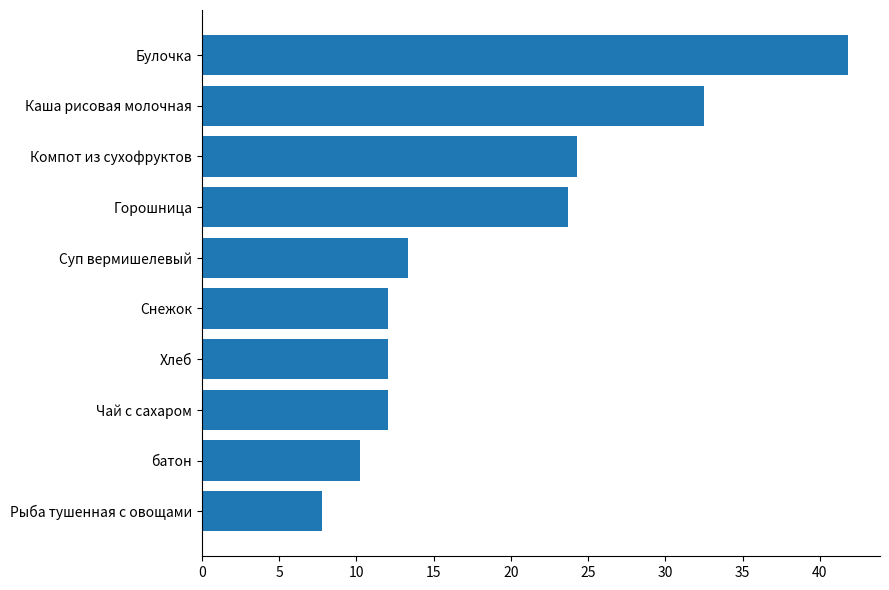

True or false: the data shows 13.3 at Суп вермишелевый.

True